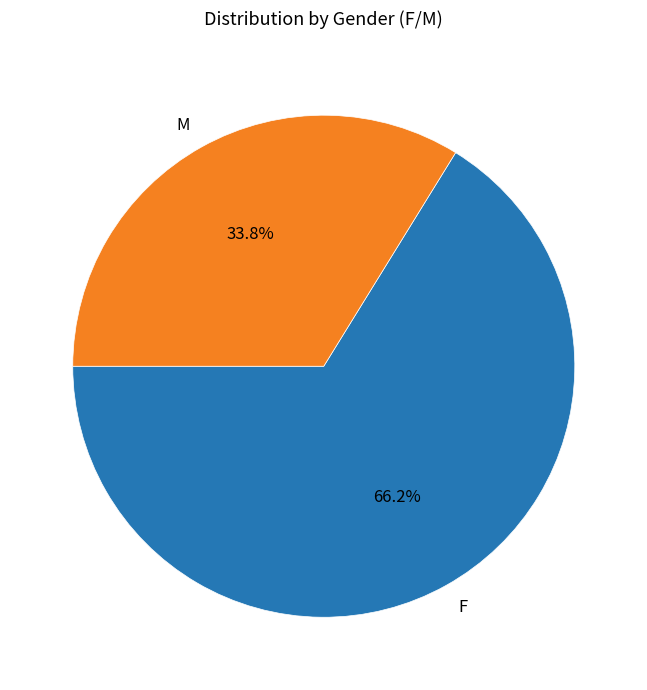

Is there any slice that represents more than half of the pie?

Yes